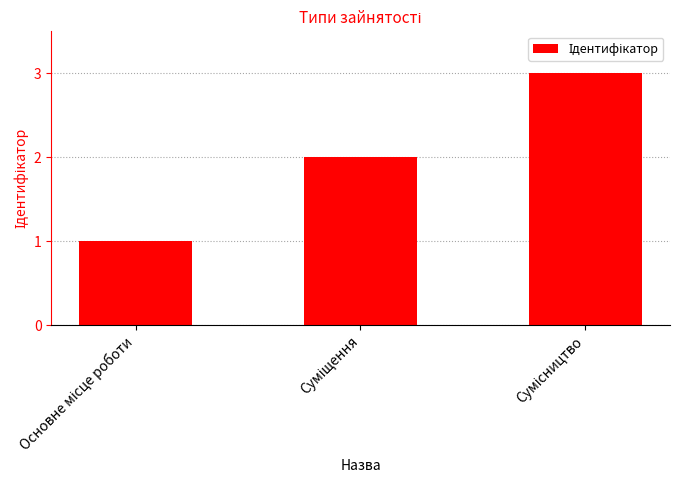

What is the greatest value displayed?

3